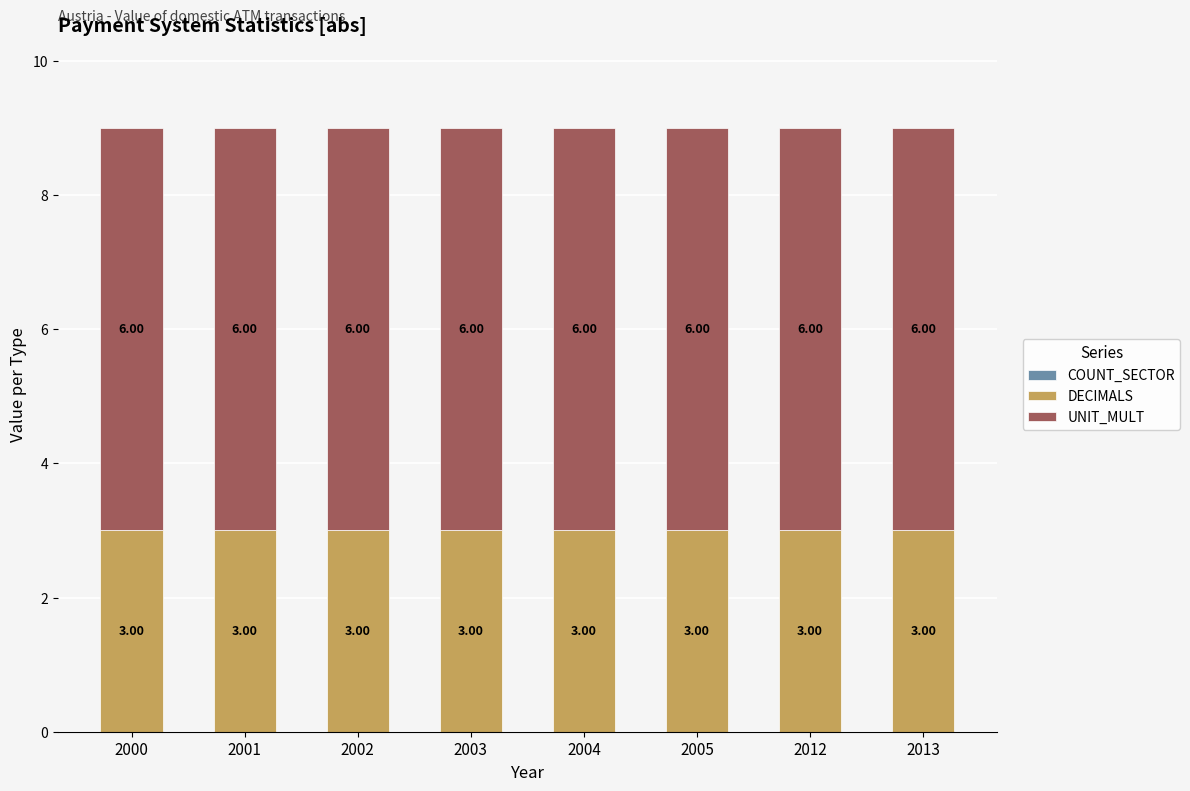

What is the total value across all series at 2002?

9